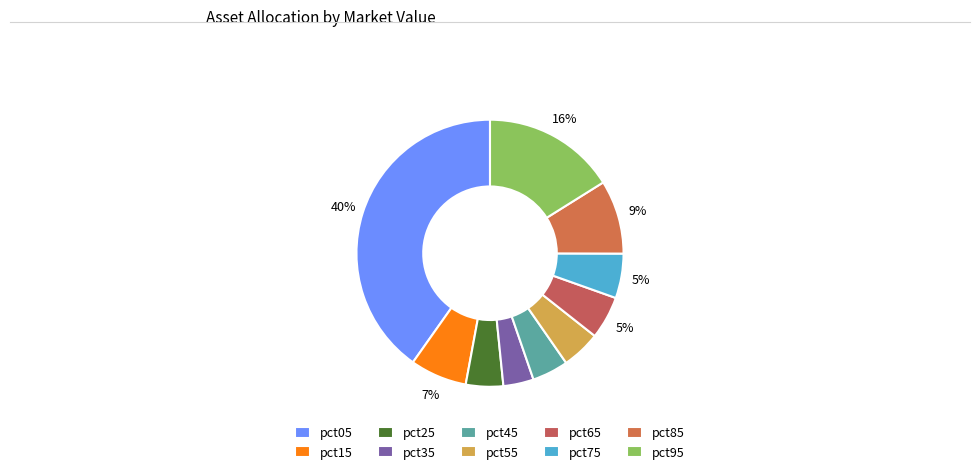

How many segments does this pie chart have?

10